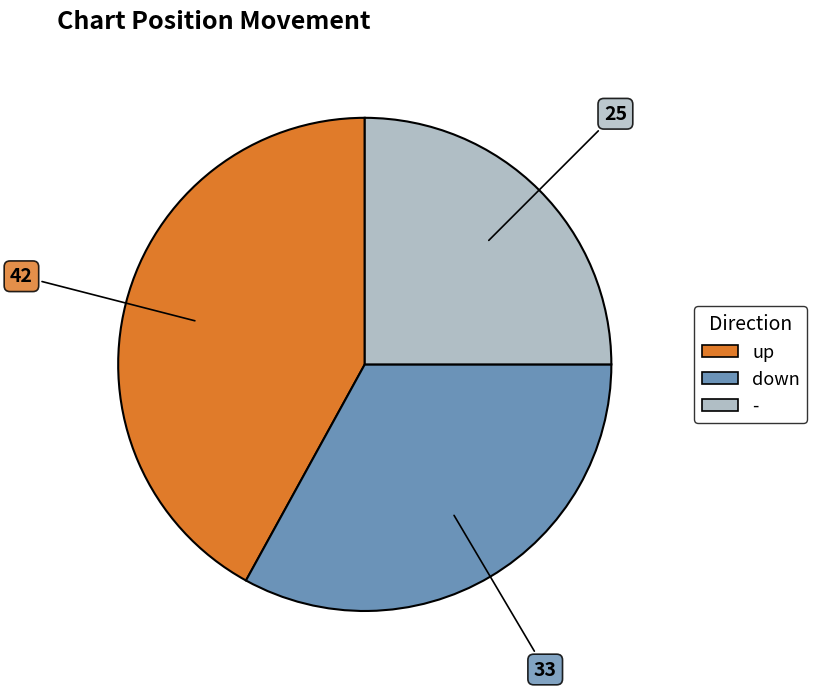

The - slice represents 25% of the pie. True or false?

True